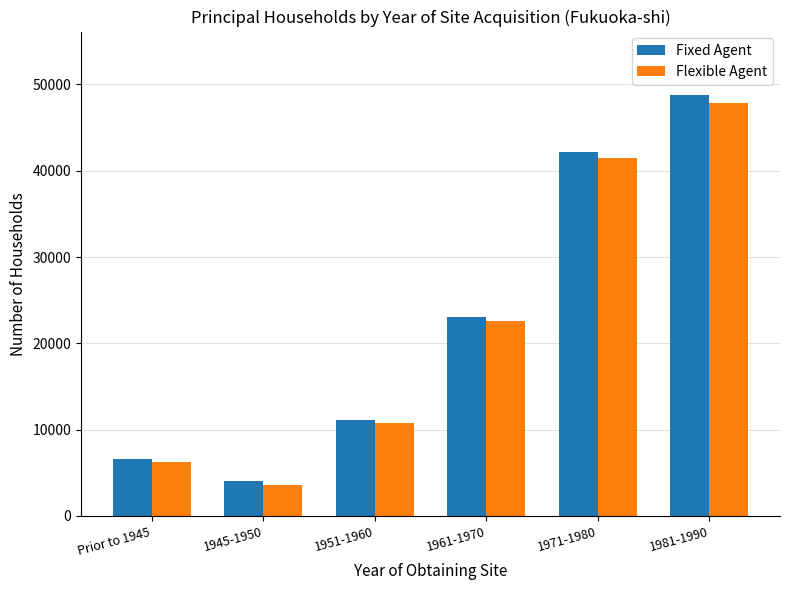

Which series has the widest spread of values?

Fixed Agent